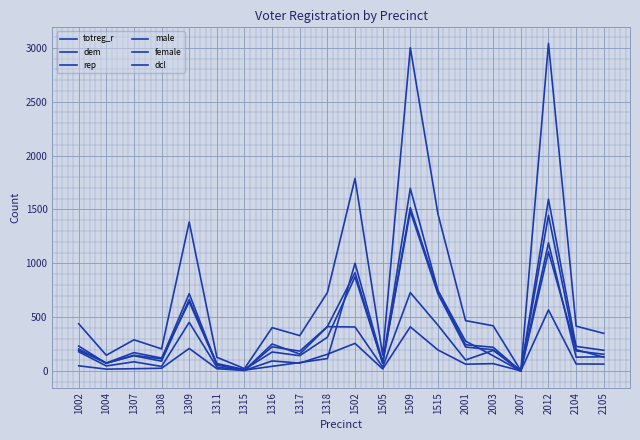

How many lines are shown in the chart?

6